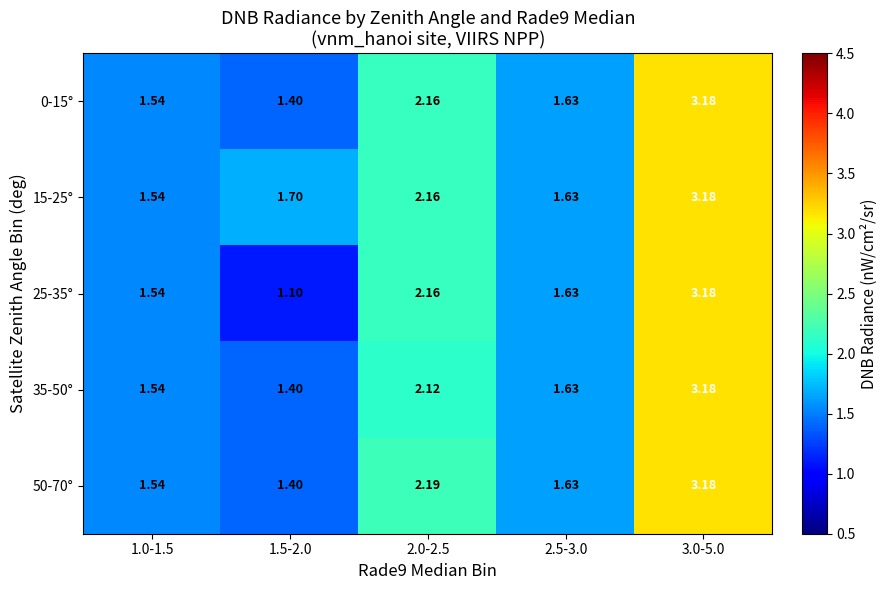

Which series has the largest total across all categories?

15-25°